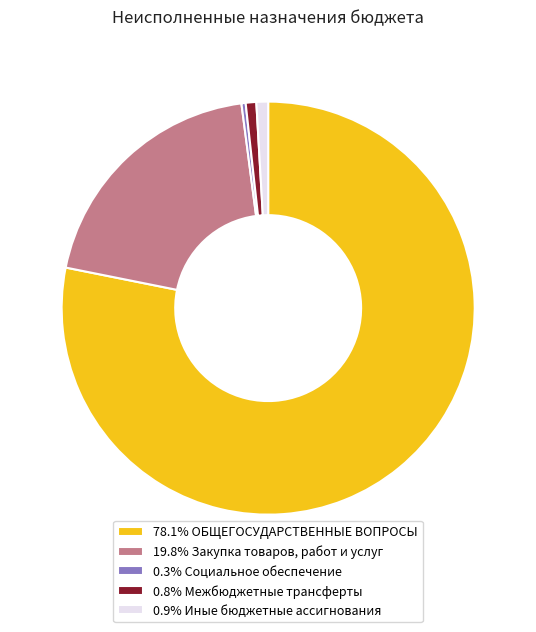

Do 0.9% Иные бюджетные ассигнования and 0.3% Социальное обеспечение together represent more than half of the pie?

No